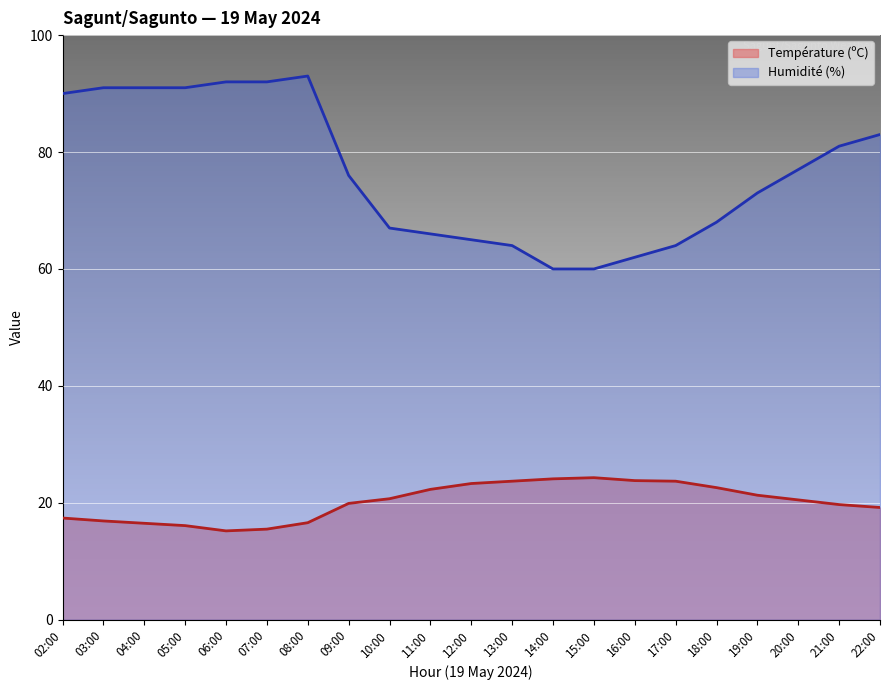

What is the average value of the Température (ºC) series?

20.2